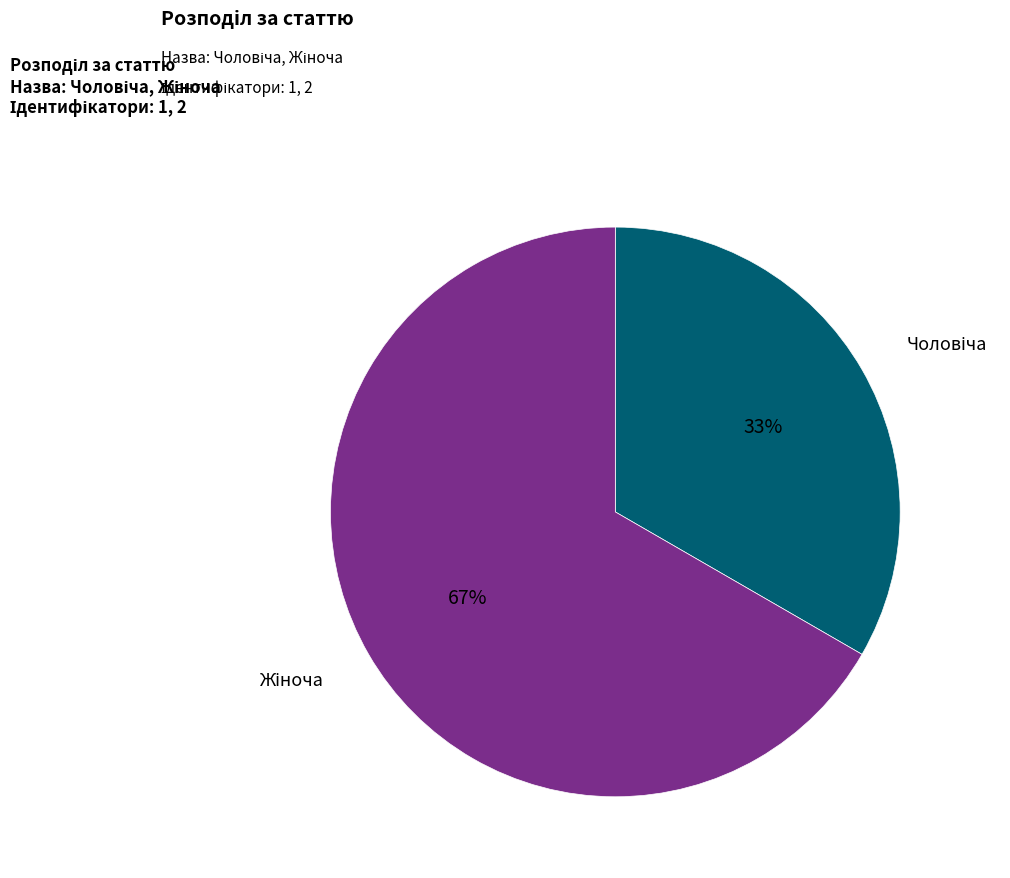

To the nearest percent, what is the average slice percentage?

50%